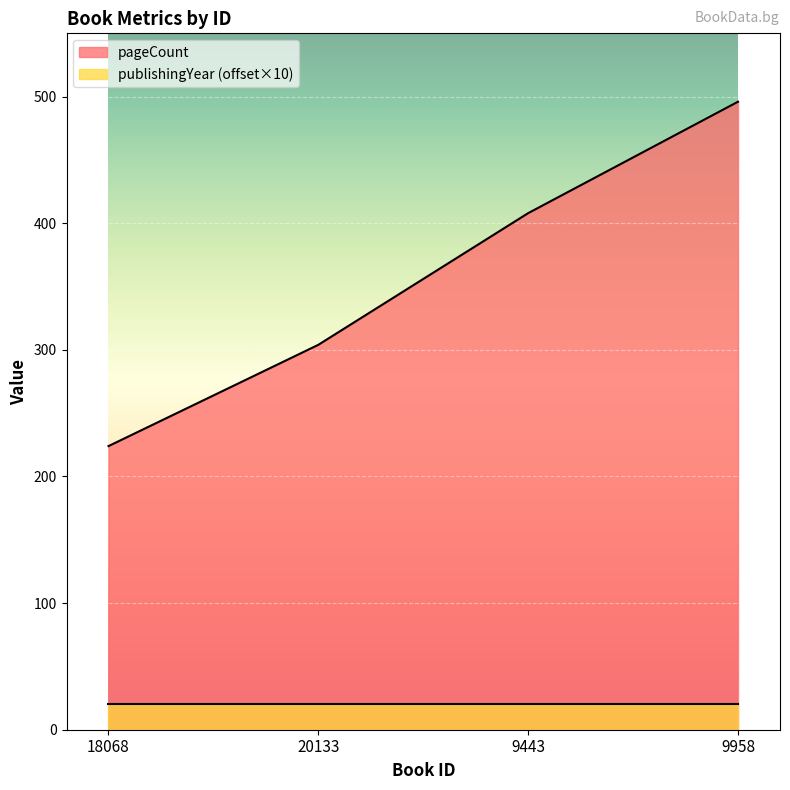

What is the change in value from 20133 to 9958?

+192